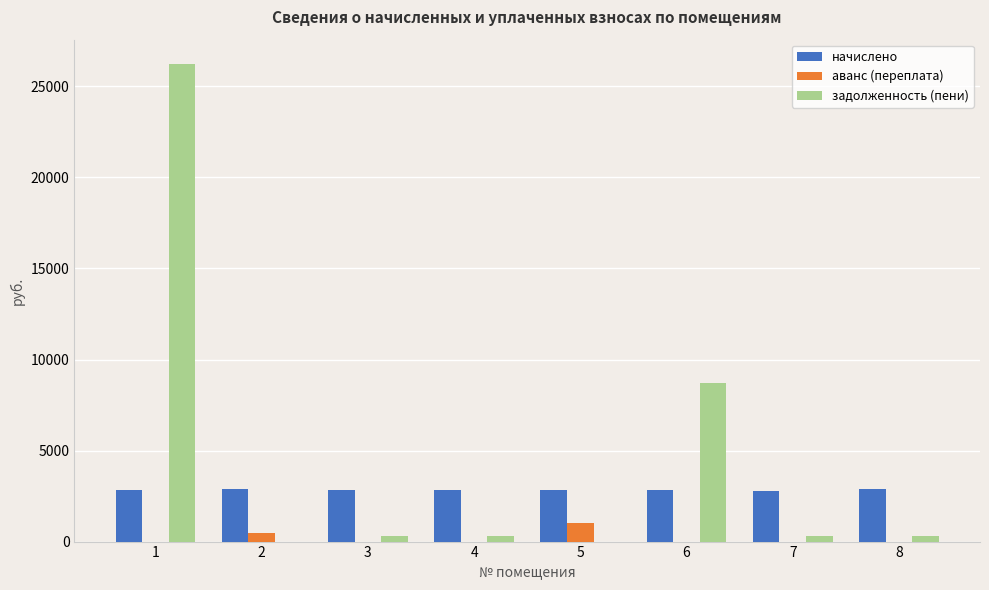

The value of аванс (переплата) at 3 is 0.0. True or false?

True